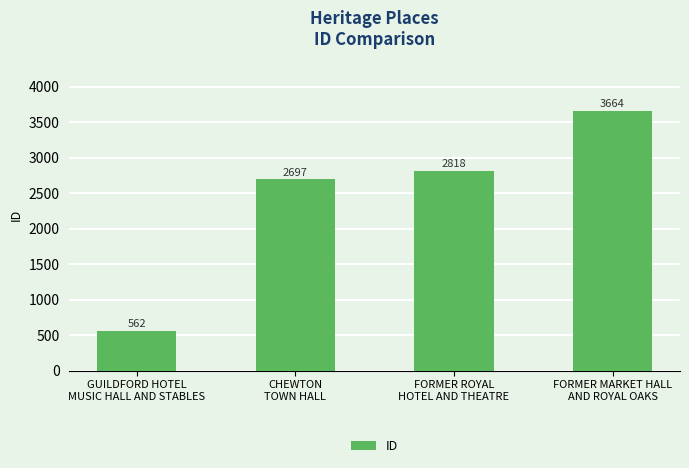

What is the difference between the values at FORMER ROYAL
HOTEL AND THEATRE and GUILDFORD HOTEL
MUSIC HALL AND STABLES?

2256